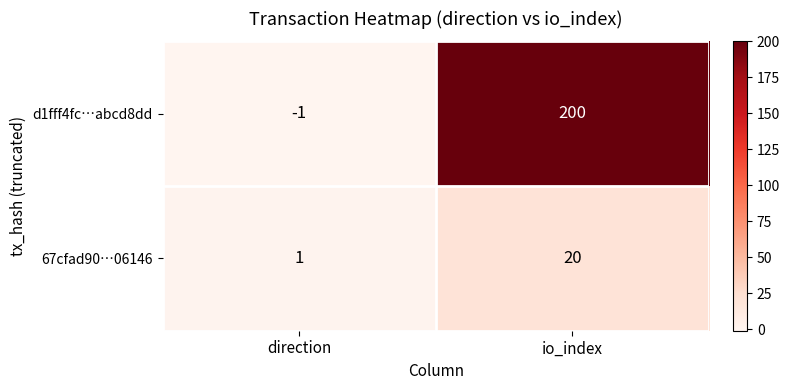

At which category is the sum across all series the highest?

io_index